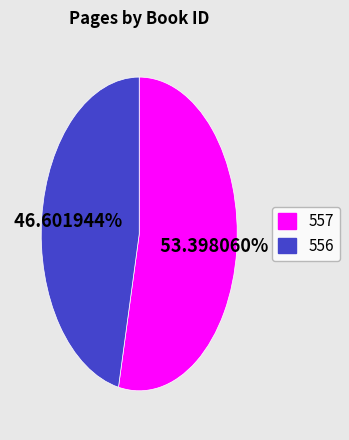

Combined, do 557 and 556 account for over 50%?

Yes